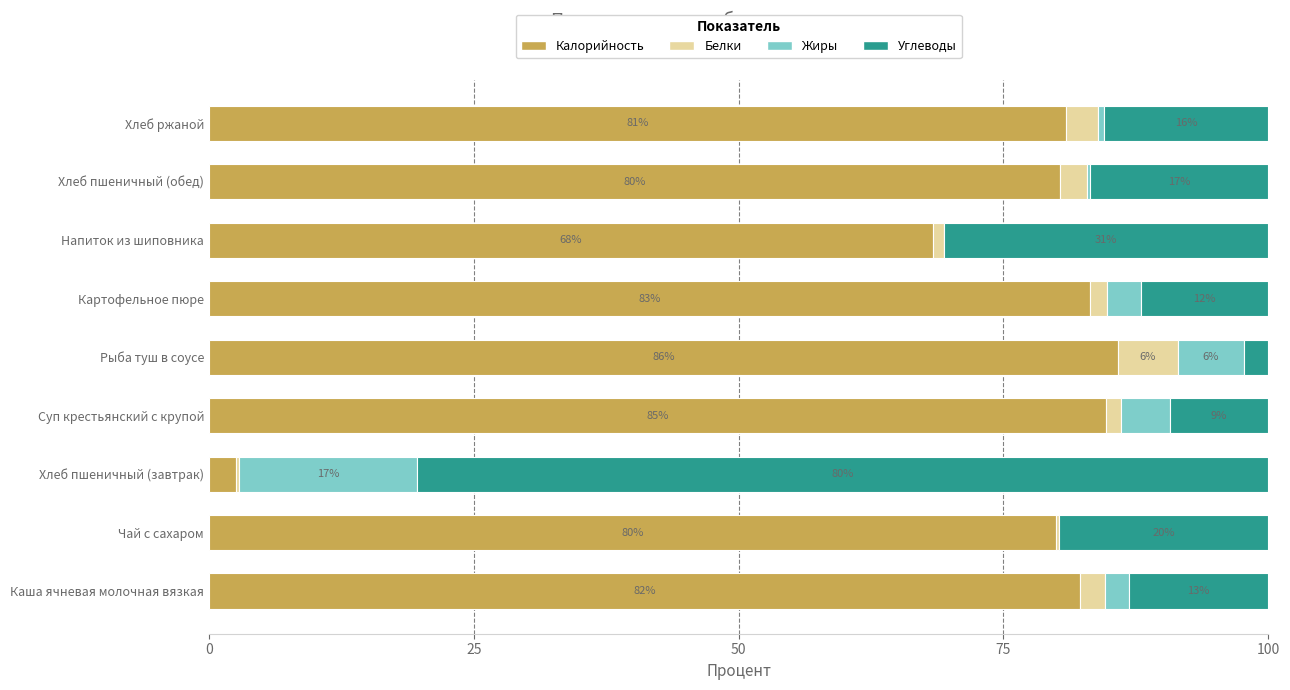

At how many categories does at least one series exceed 37?

9